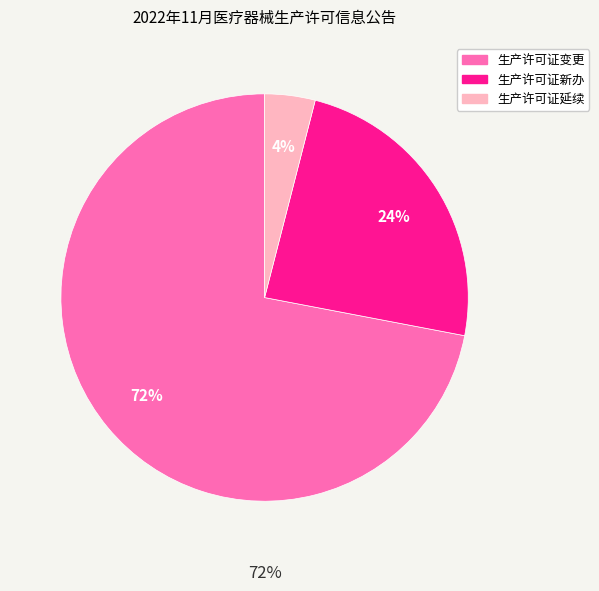

Is it true that 生产许可证延续 is 10% of the pie?

False